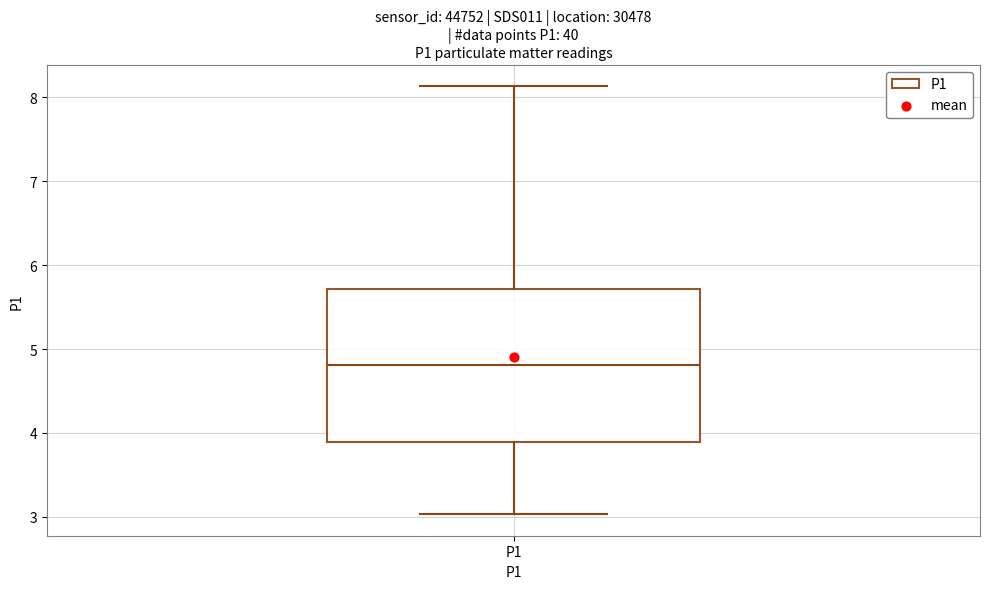

Read this box plot against the y-axis: the position of the median line, the range covered by the box, and the ends of both whiskers. The values are not printed on the chart, so give them approximately, as read against the axis.

median 4.8, box 3.9 to 5.7, whiskers 3.0 to 8.1